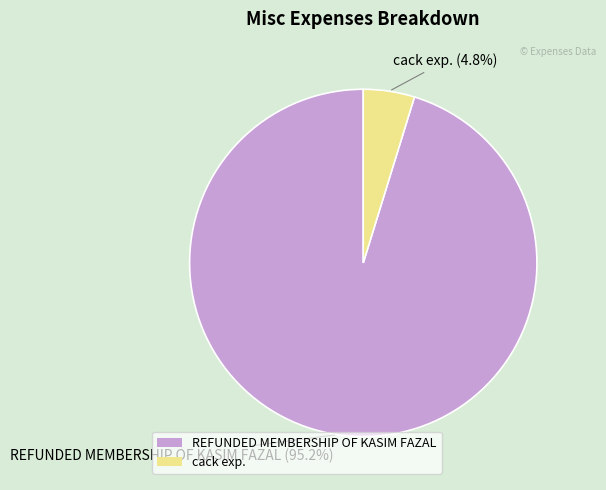

Does cack exp. account for over 50% of the chart?

No